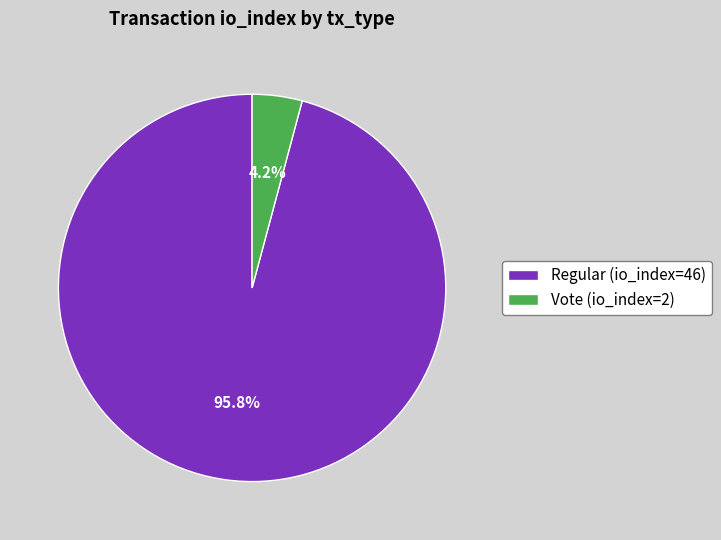

How many slices are in this pie chart?

2